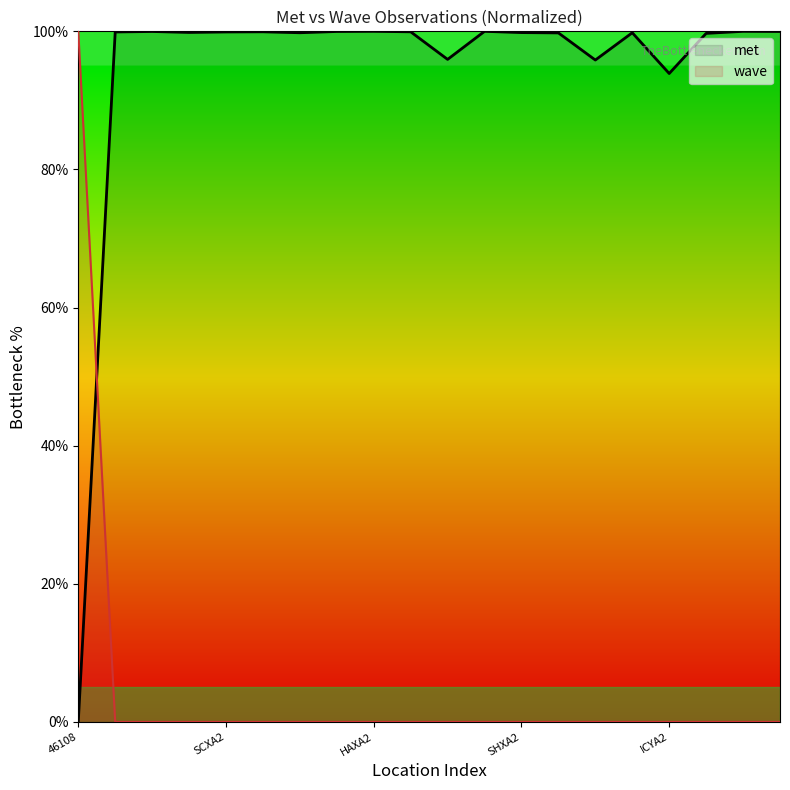

What are all the series names shown in the legend?

met, wave